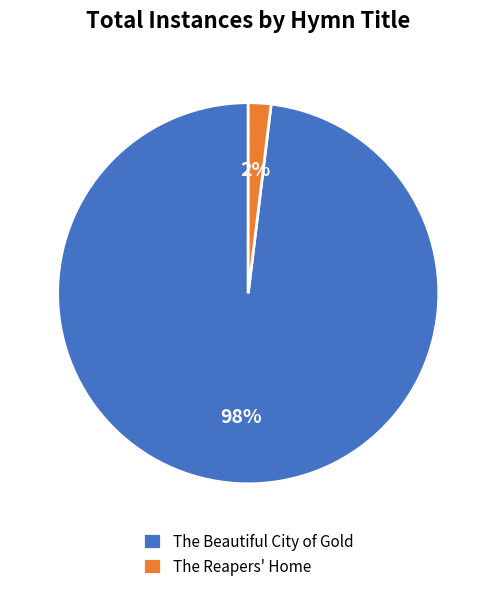

Count the number of slices in the pie.

2